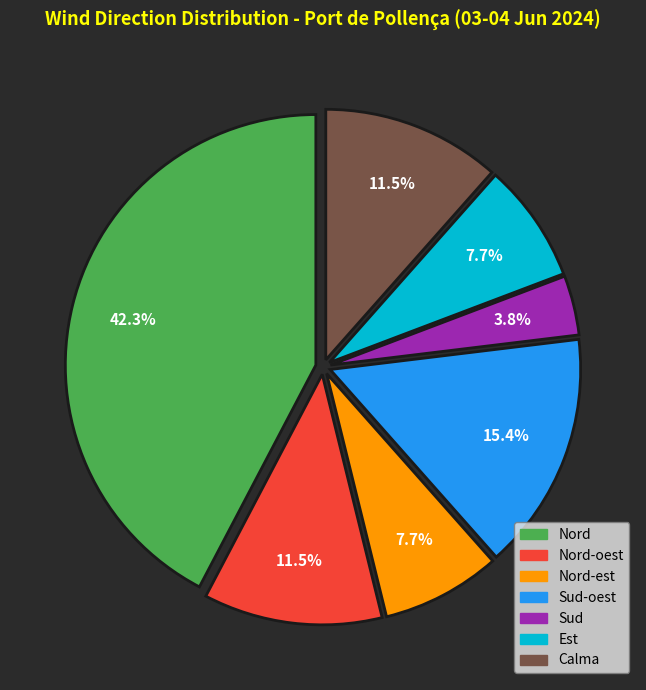

Is there a majority slice in this chart?

No